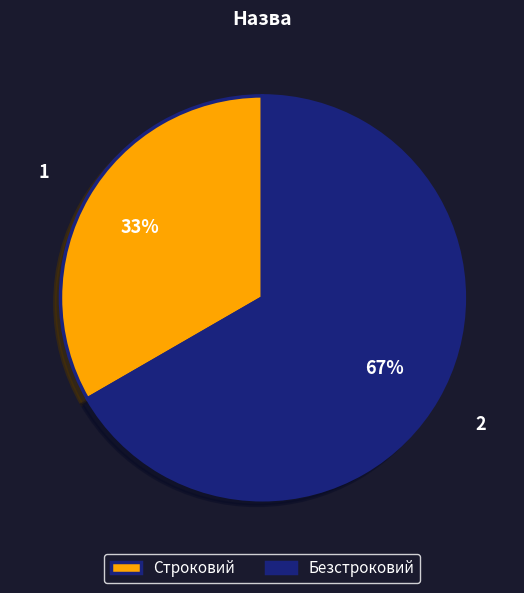

Which has a higher value, Безстроковий or Строковий?

Безстроковий